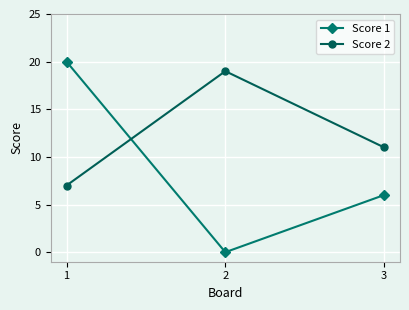

How many lines are shown in the chart?

2